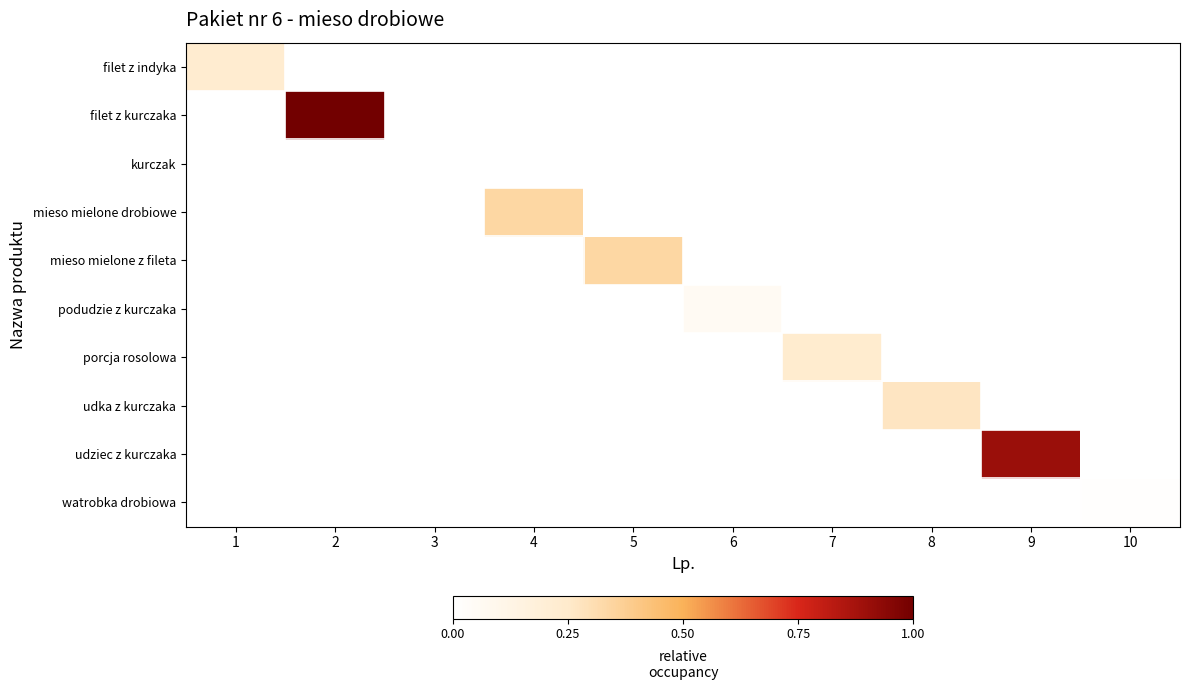

Between 6 and 9, which series saw the biggest shift?

udziec z kurczaka